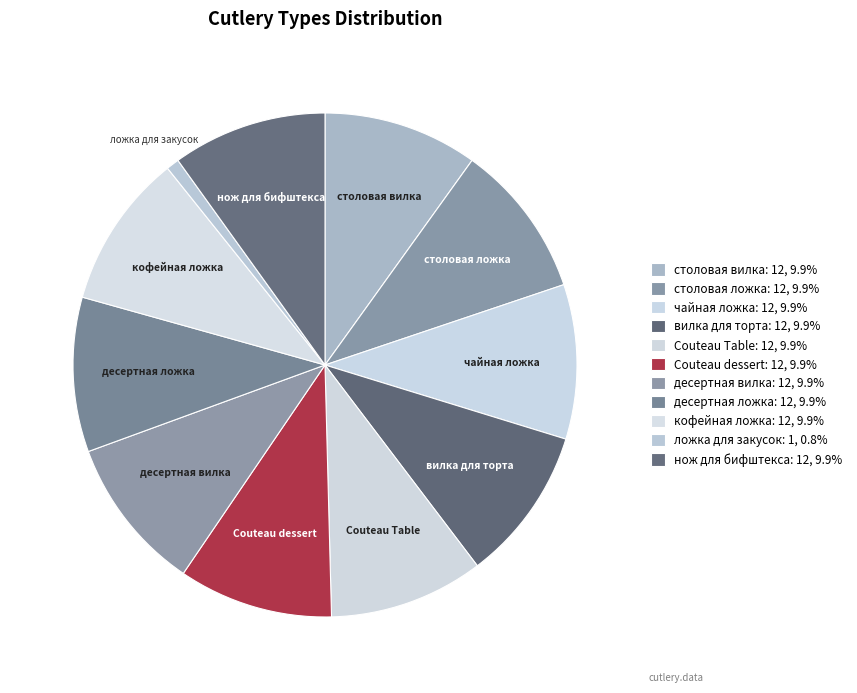

Which has a higher value, Couteau Table or ложка для закусок?

Couteau Table